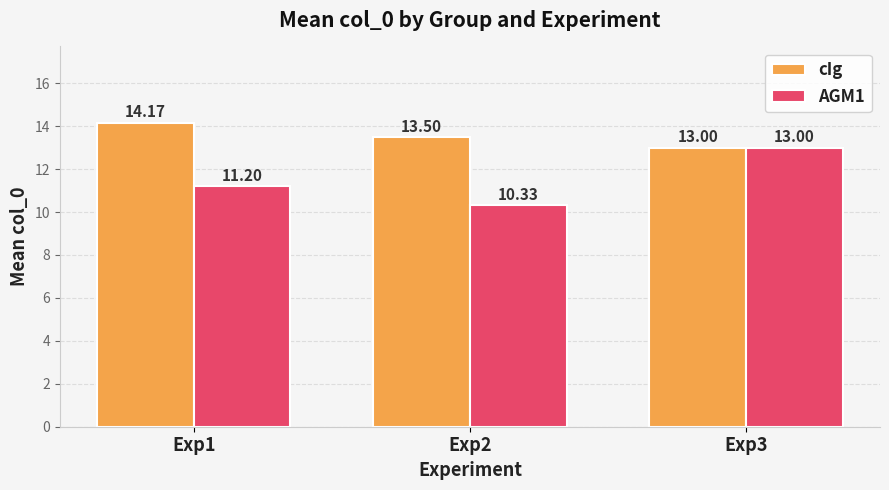

Are the bars horizontal?

No